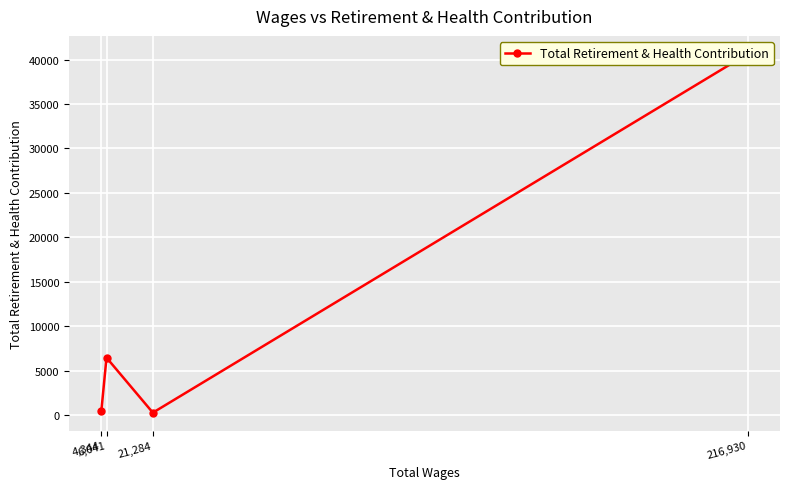

Is it true that the value at 21,284 is 395?

False